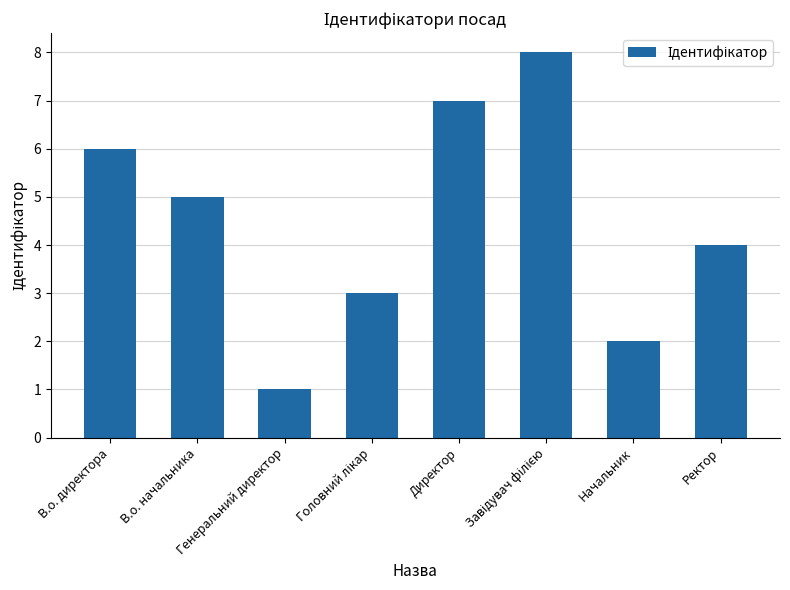

At which category does the chart reach its minimum across all series?

Генеральний директор